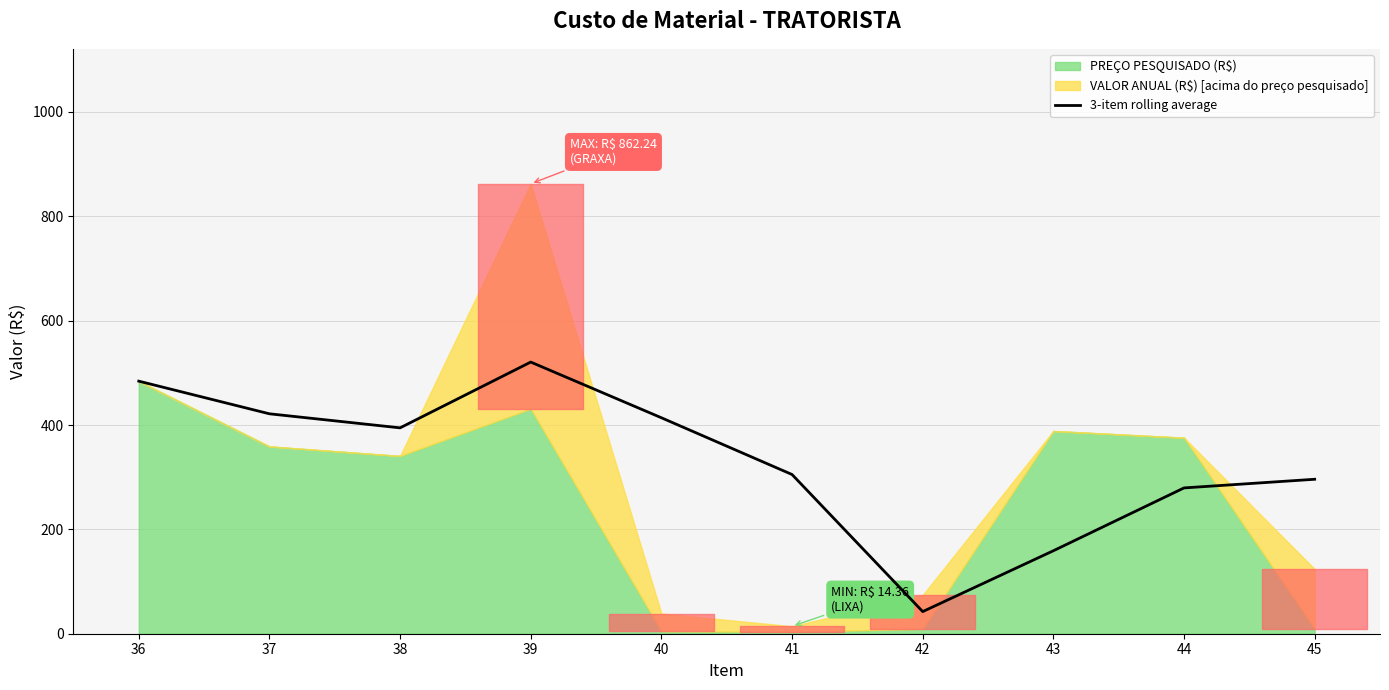

Is it true that the value at 39 is 688.2?

False